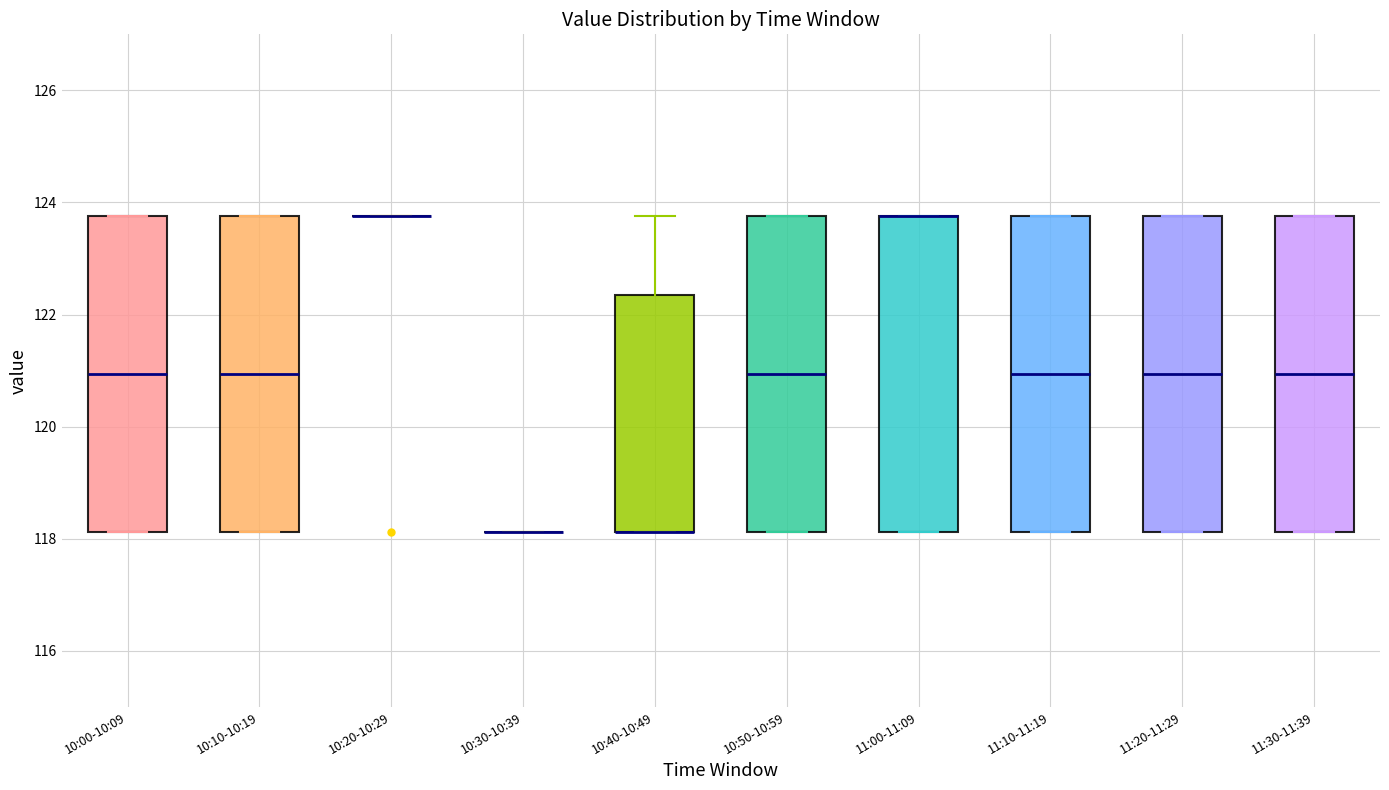

Reading left to right, read every box against the y-axis: the position of its median line, the range the box covers, and the ends of its whiskers. The values are not printed on the chart, so give them approximately, as read against the axis.

10:00-10:09: median 121.0, box 118.2 to 123.8, whiskers 118.2 to 123.8
10:10-10:19: median 121.0, box 118.2 to 123.8, whiskers 118.2 to 123.8
10:20-10:29: box collapsed to a line at 123.8, whiskers 123.8 to 123.8
10:30-10:39: box collapsed to a line at 118.2, whiskers 118.2 to 118.2
10:40-10:49: median 118.2 (drawn on the box's lower edge), box 118.2 to 122.4, whiskers 118.2 to 123.8
10:50-10:59: median 121.0, box 118.2 to 123.8, whiskers 118.2 to 123.8
11:00-11:09: median 123.8 (drawn on the box's upper edge), box 118.2 to 123.8, whiskers 118.2 to 123.8
11:10-11:19: median 121.0, box 118.2 to 123.8, whiskers 118.2 to 123.8
11:20-11:29: median 121.0, box 118.2 to 123.8, whiskers 118.2 to 123.8
11:30-11:39: median 121.0, box 118.2 to 123.8, whiskers 118.2 to 123.8